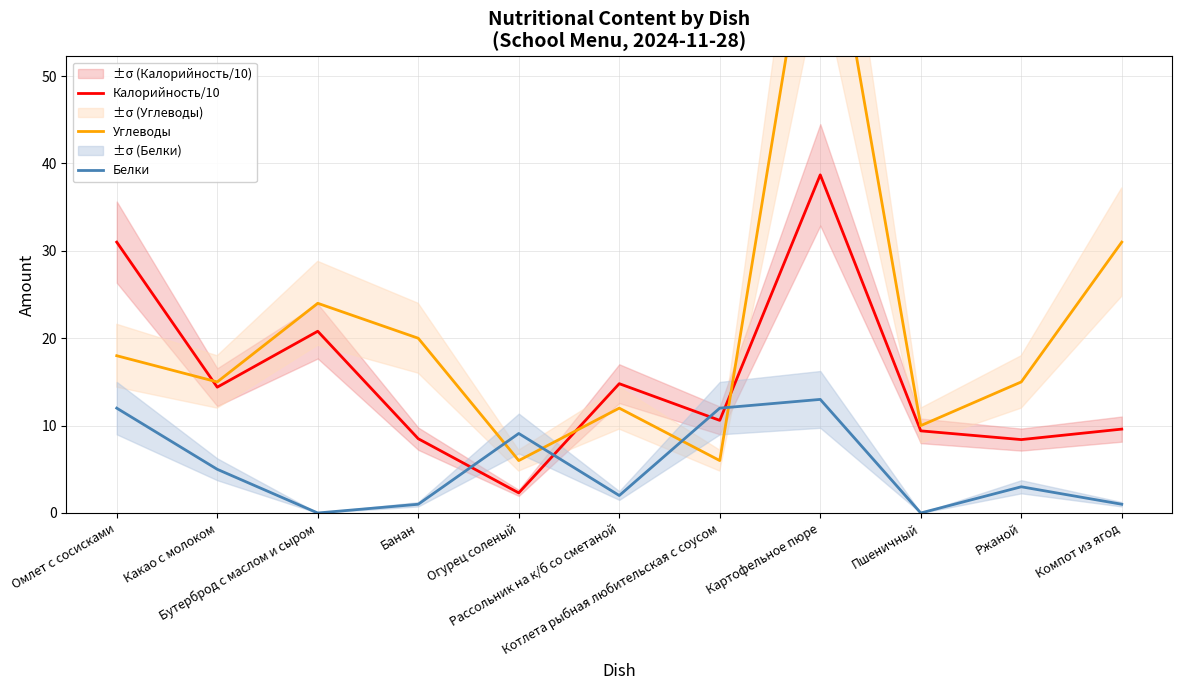

Reading left to right, extract all data points from this chart.

Калорийность/10: 31.0	14.4	20.8	8.5	2.3	14.8	10.6	38.7	9.4	8.4	9.6
Углеводы: 18.0	15.0	24.0	20.0	6.0	12.0	6.0	76.0	10.0	15.0	31.0
Белки: 12.0	5.0	0.0	1.0	9.1	2.0	12.0	13.0	0.0	3.0	1.0